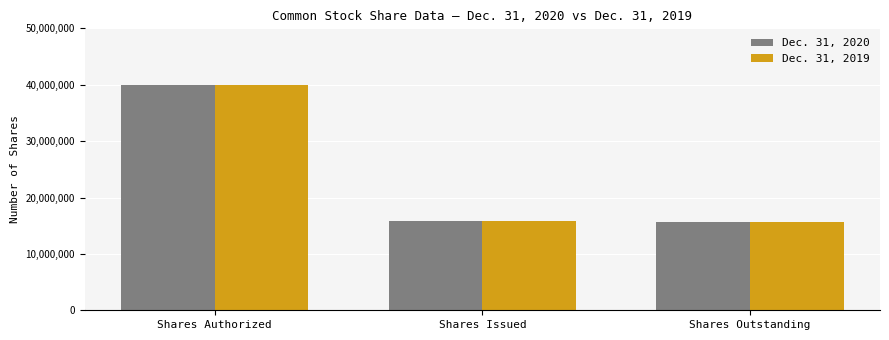

True or false: Dec. 31, 2020 has a value of 23392516 at Shares Issued.

False